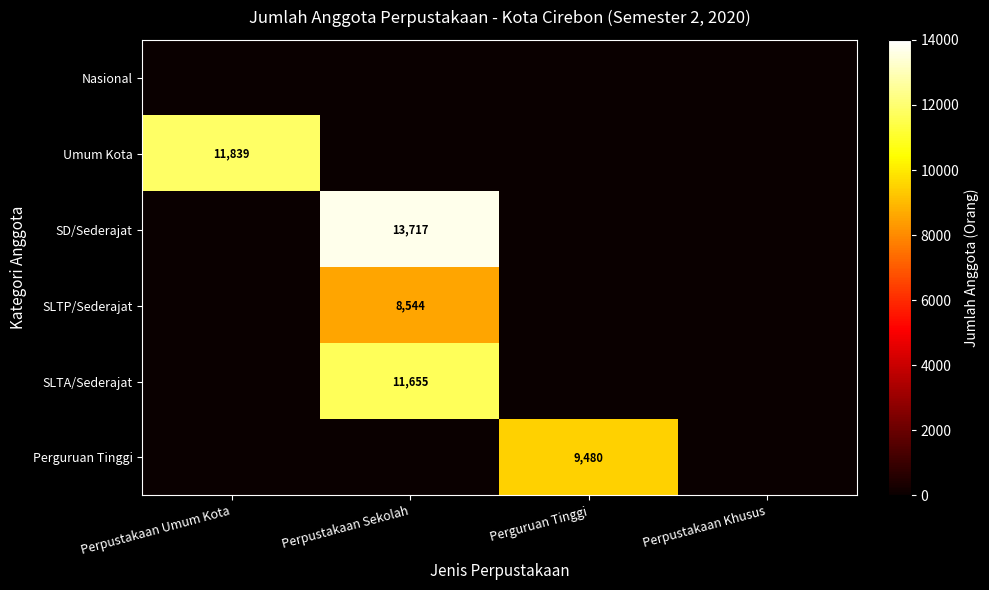

How many categories are shown in the chart?

4